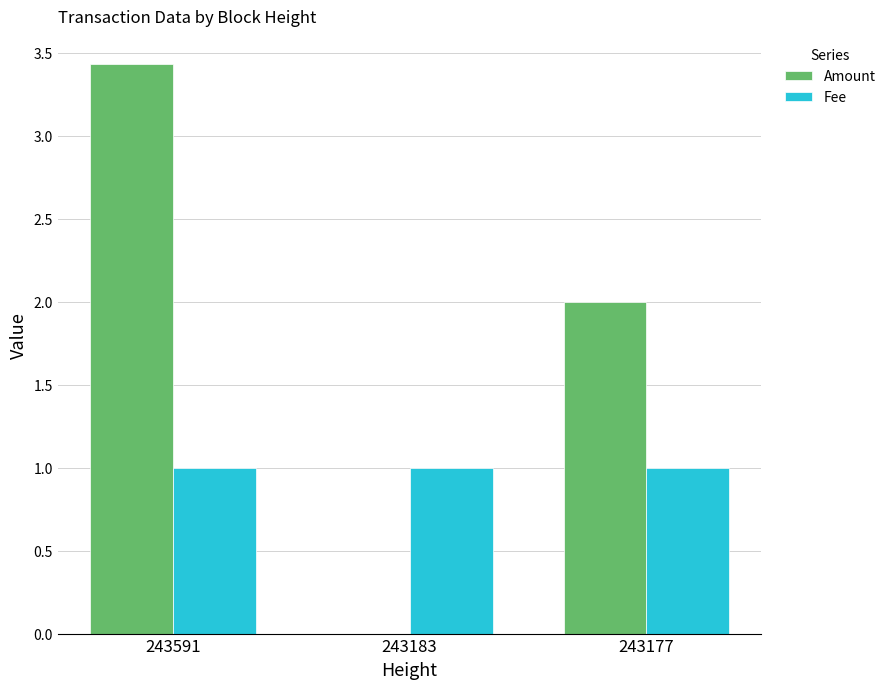

What is the total value across all series at 243177?

3.0